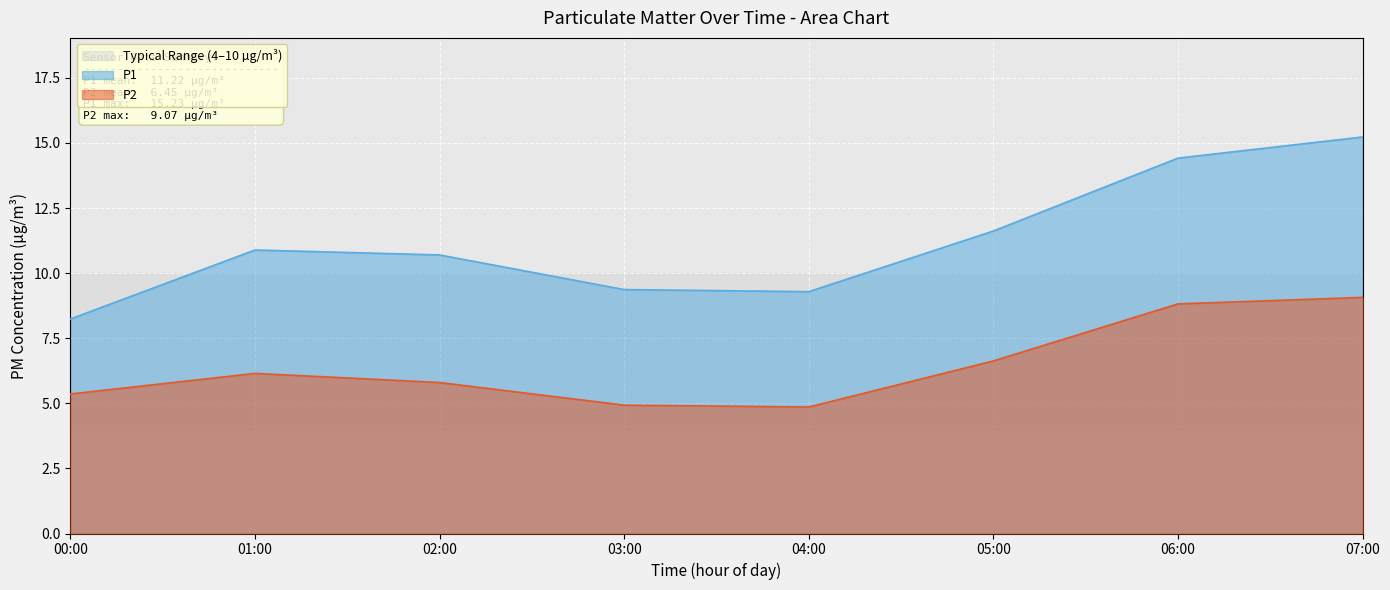

Rank the series by their average value, from highest to lowest.

P1, P2